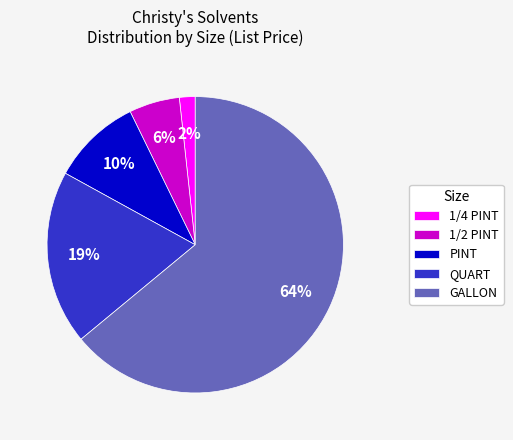

To the nearest percent, what percentage of the pie is QUART?

19%